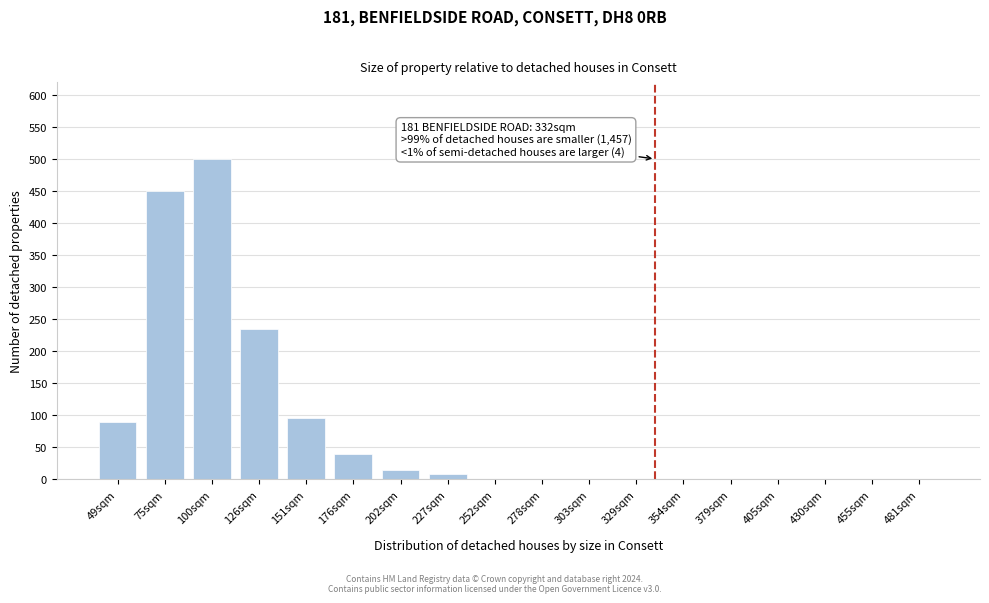

Reading left to right, transcribe all the data shown in this chart.

49sqm=90	75sqm=450	100sqm=500	126sqm=235	151sqm=95	176sqm=40	202sqm=15	227sqm=8	252sqm=0	278sqm=0	303sqm=0	329sqm=0	354sqm=0	379sqm=0	405sqm=0	430sqm=0	455sqm=0	481sqm=0